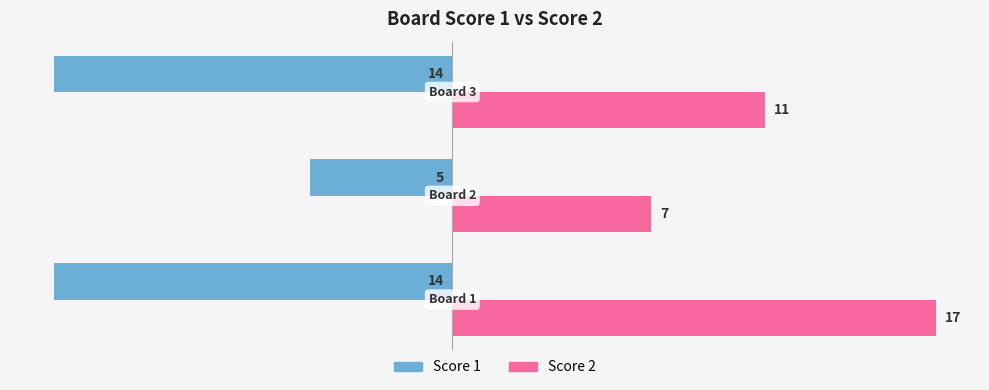

What is the maximum value for Score 2?

17